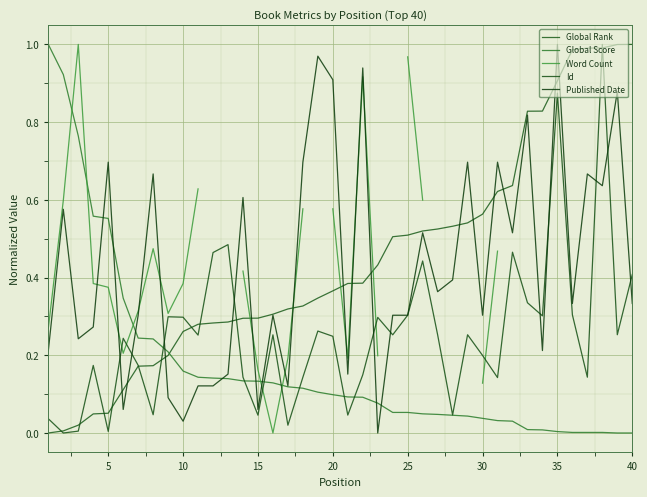

How many positive values does the Published Date series have?

39